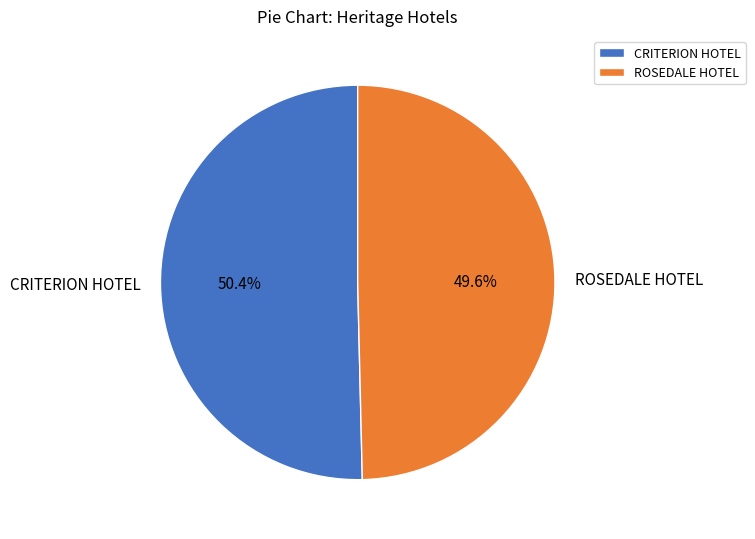

What is the largest slice in the pie chart?

CRITERION HOTEL